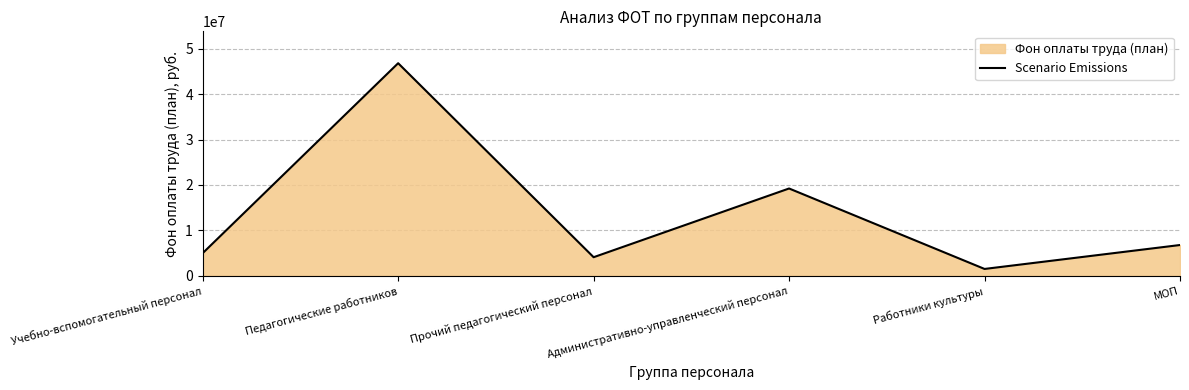

What is the value of the 5th point from the left?

1502086.0